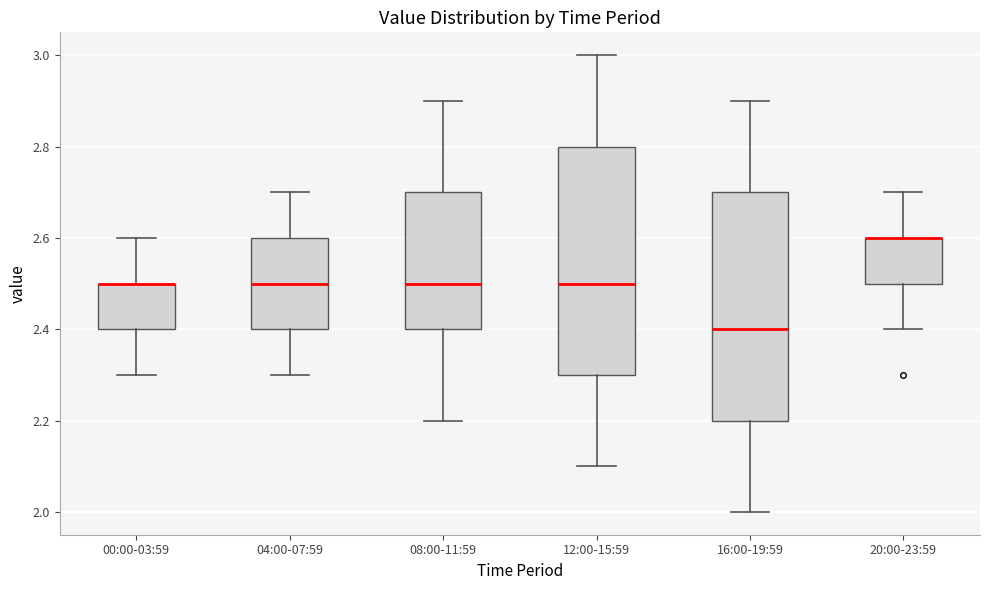

Reading left to right, read every box against the y-axis: the position of its median line, the range the box covers, and the ends of its whiskers. The values are not printed on the chart, so give them approximately, as read against the axis.

00:00-03:59: median 2.5 (drawn on the box's upper edge), box 2.4 to 2.5, whiskers 2.3 to 2.6
04:00-07:59: median 2.5, box 2.4 to 2.6, whiskers 2.3 to 2.7
08:00-11:59: median 2.5, box 2.4 to 2.7, whiskers 2.2 to 2.9
12:00-15:59: median 2.5, box 2.3 to 2.8, whiskers 2.1 to 3.0
16:00-19:59: median 2.4, box 2.2 to 2.7, whiskers 2.0 to 2.9
20:00-23:59: median 2.6 (drawn on the box's upper edge), box 2.5 to 2.6, whiskers 2.4 to 2.7